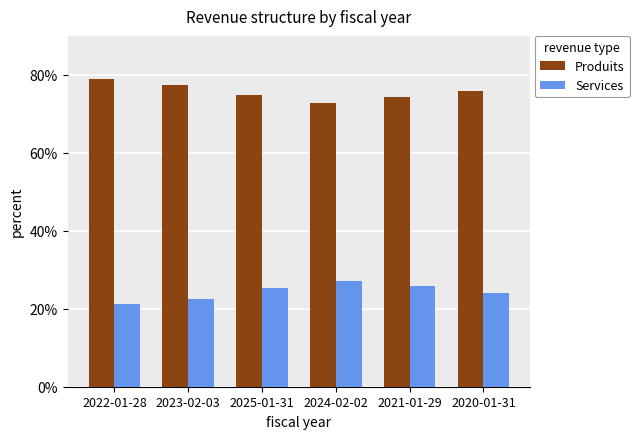

What is the difference between the highest and lowest values at 2021-01-29?

48.4